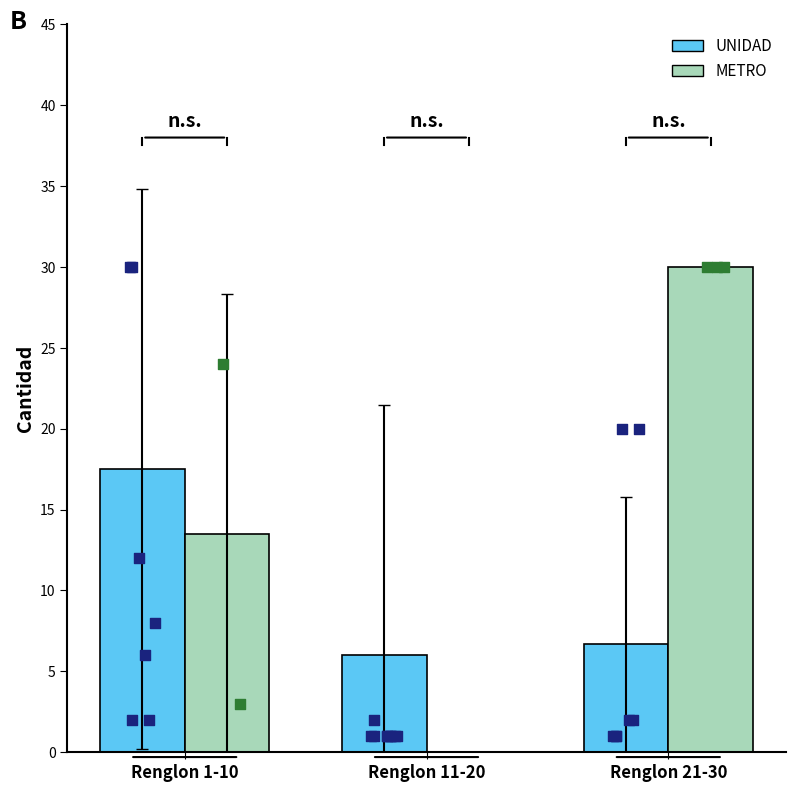

Which series has the widest spread of Y values?

METRO